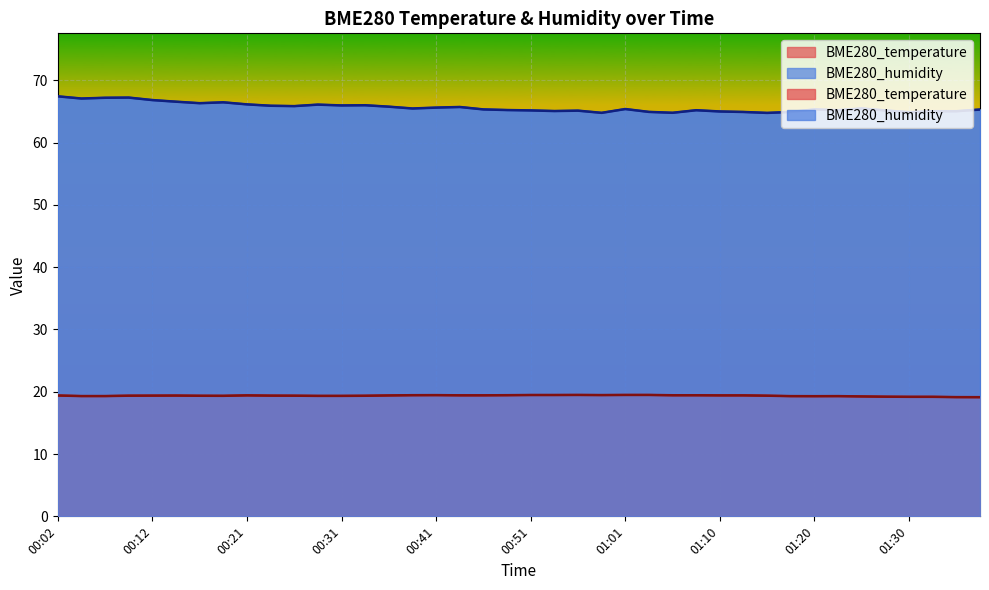

Rank the series by their maximum value, from highest to lowest.

BME280_humidity, BME280_temperature